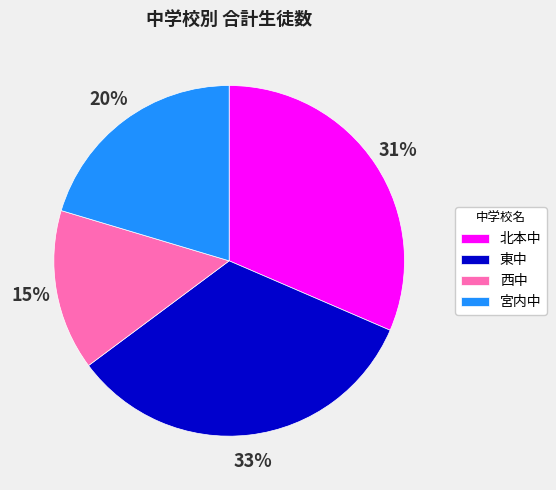

Does any single category account for the majority?

No